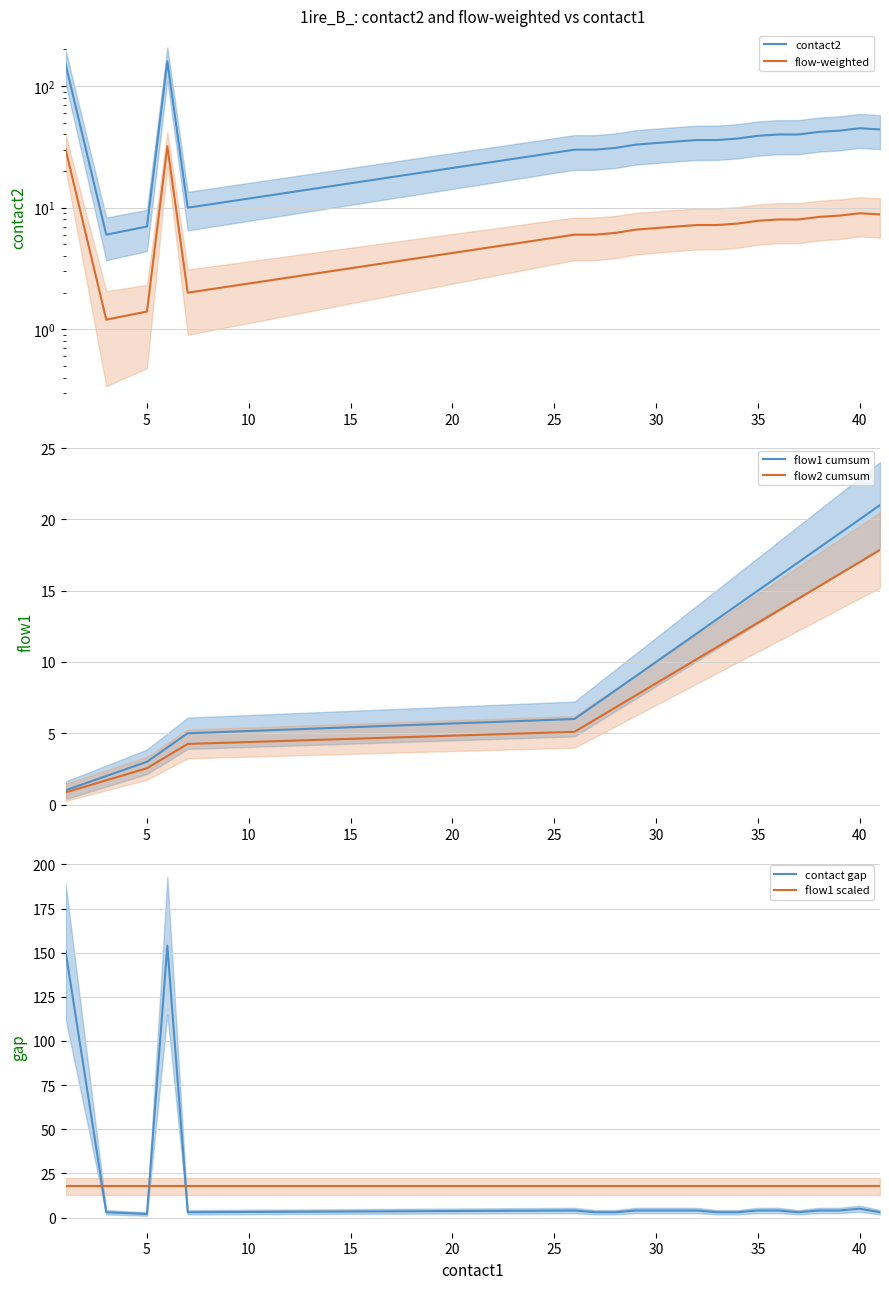

Is it true that flow1 cumsum equals 20.0 at 40?

True